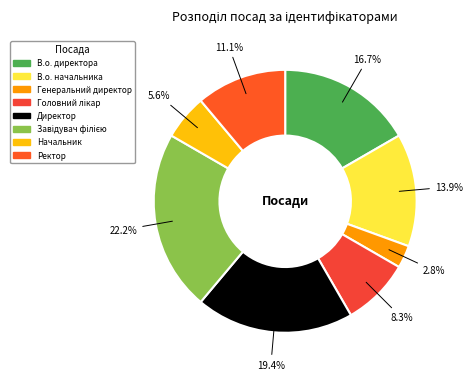

To the nearest percent, what portion does Завідувач філією represent?

22%